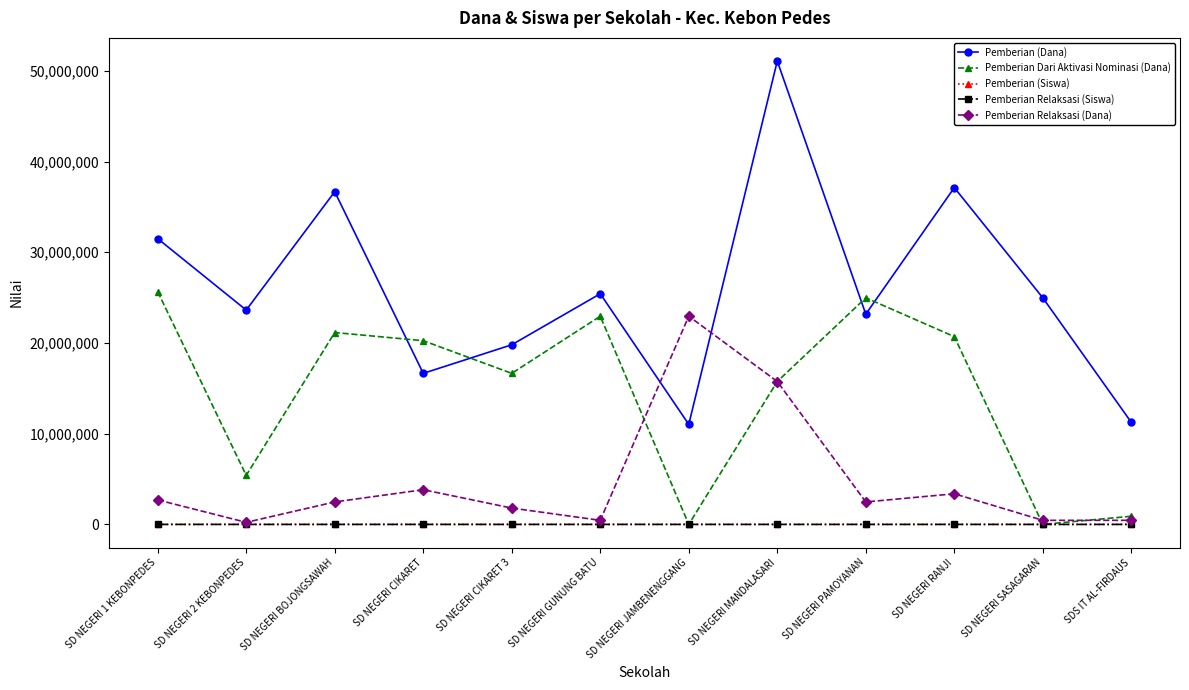

In Pemberian Dari Aktivasi Nominasi (Dana), how many points are higher than both neighbors (excluding endpoints)?

3